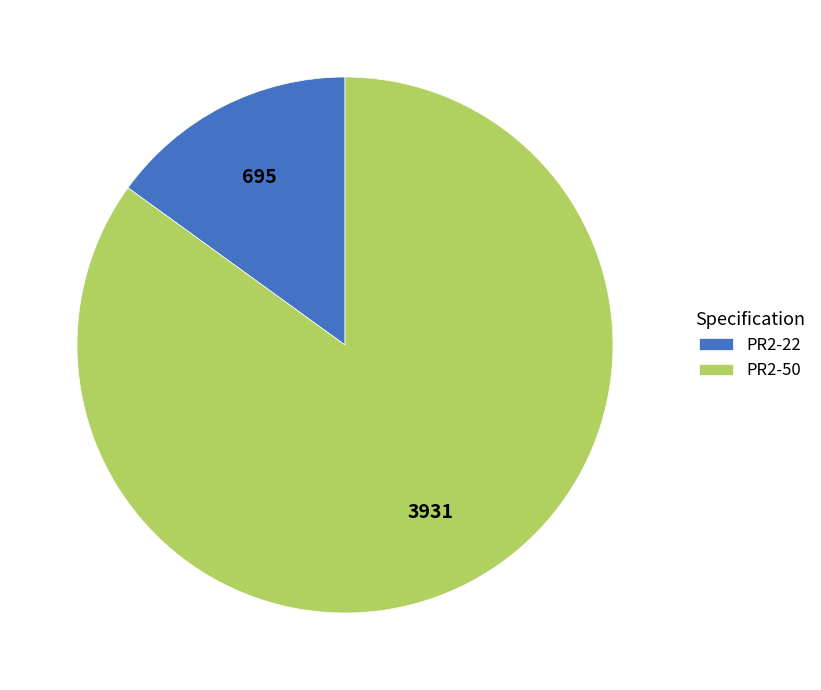

What is the largest slice in the pie chart?

PR2-50